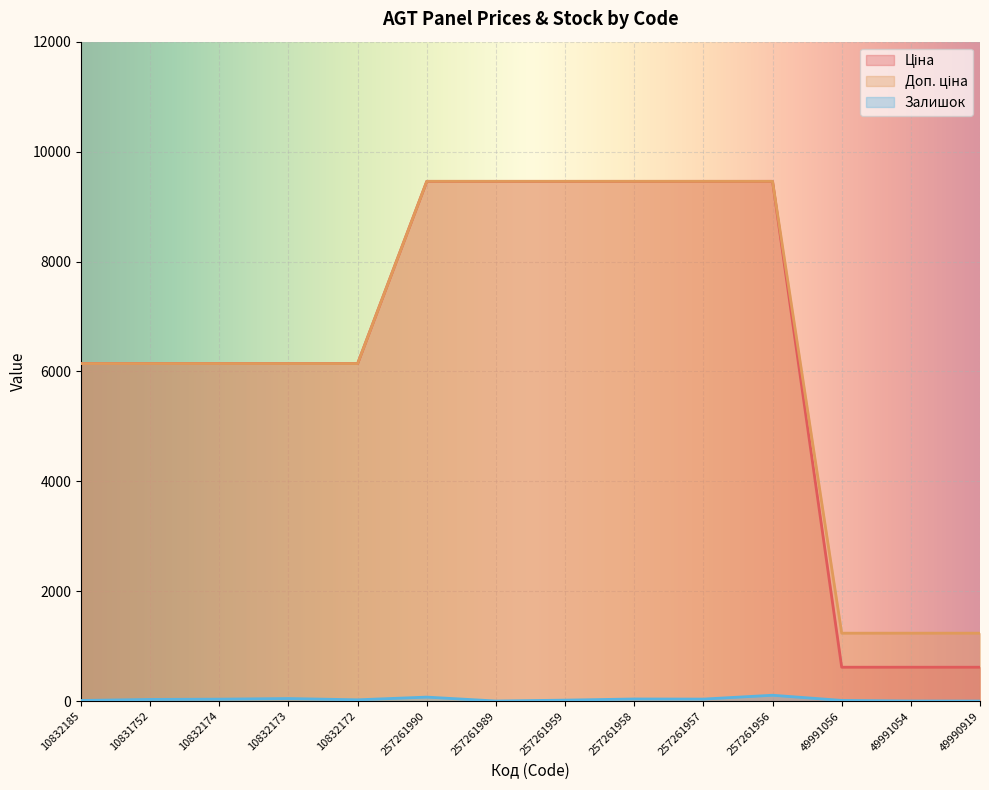

At which category is the sum across all series the highest?

257261956